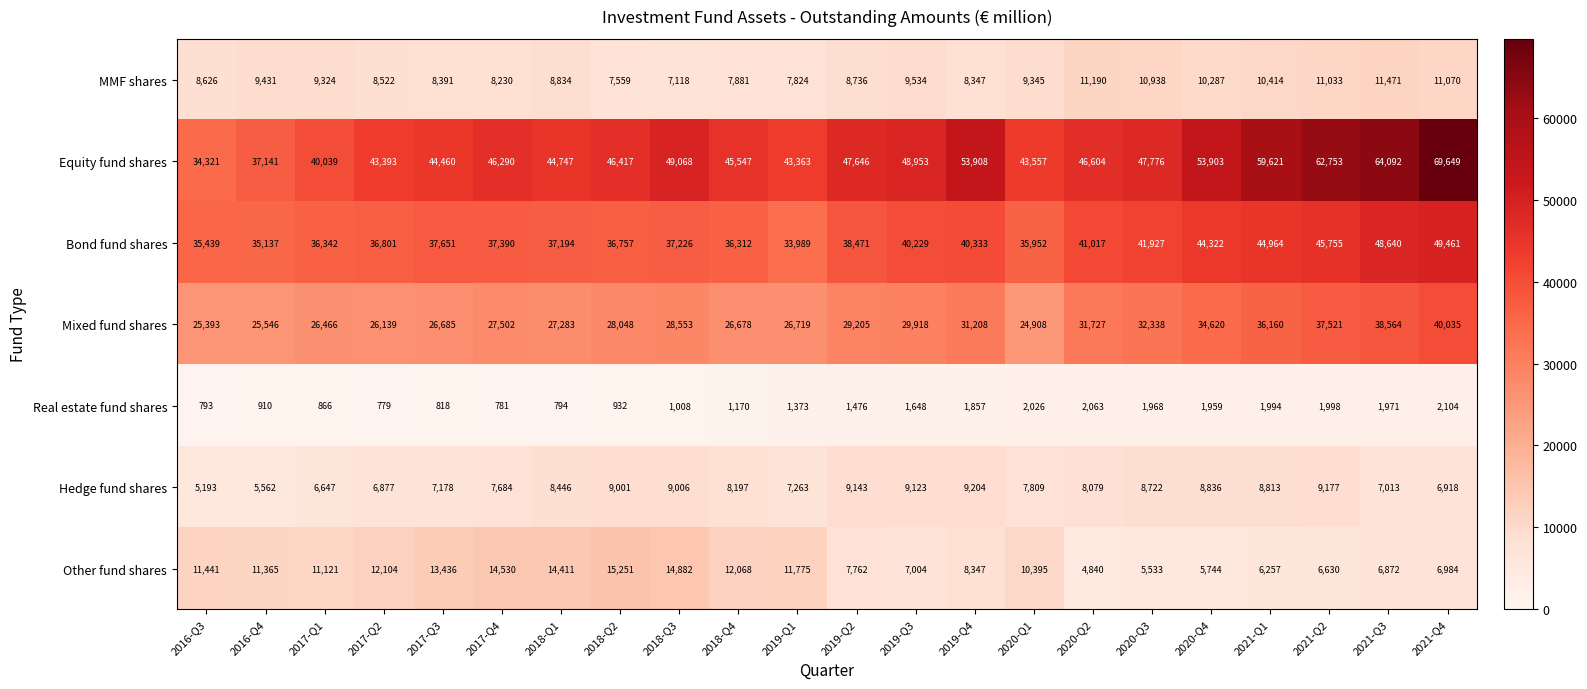

What is the difference between the maximum and second lowest values in the Equity fund shares series?

32508